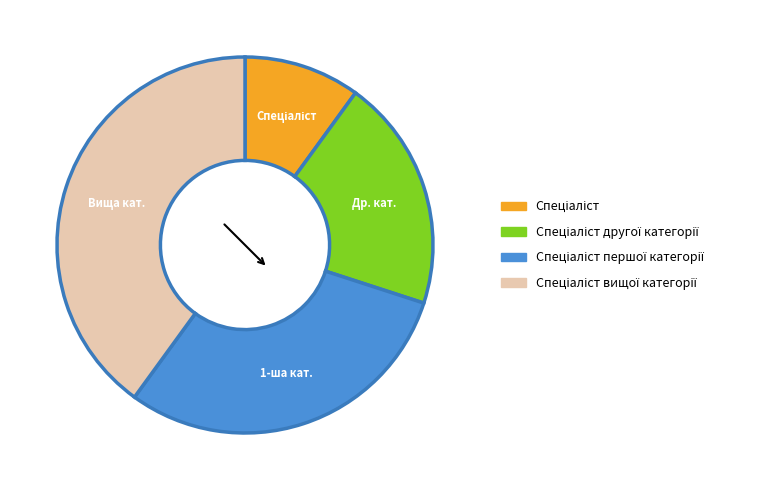

Is there a majority slice in this chart?

No